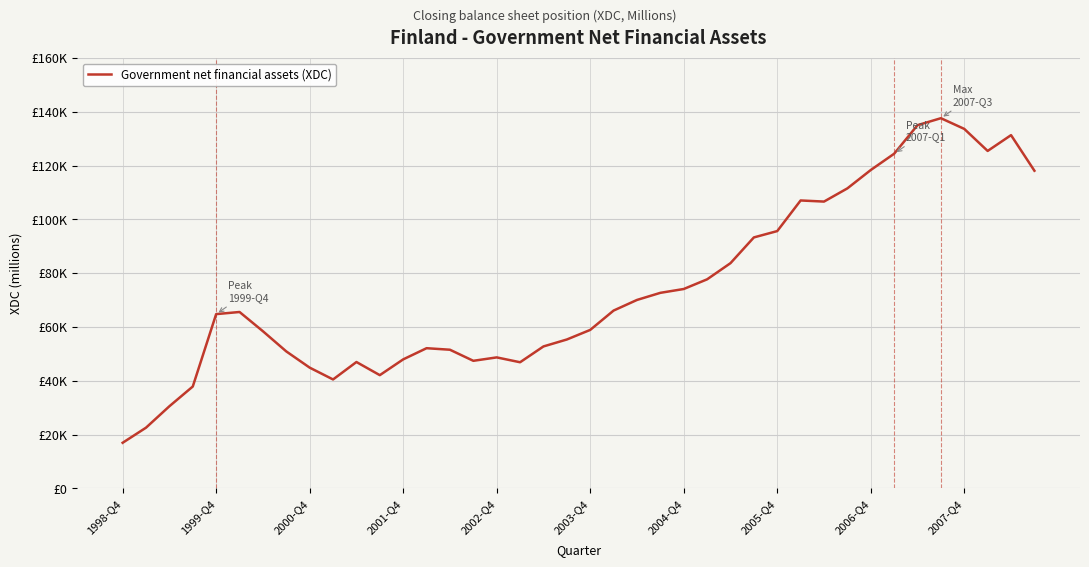

Is this an area chart (filled region under the line)?

No